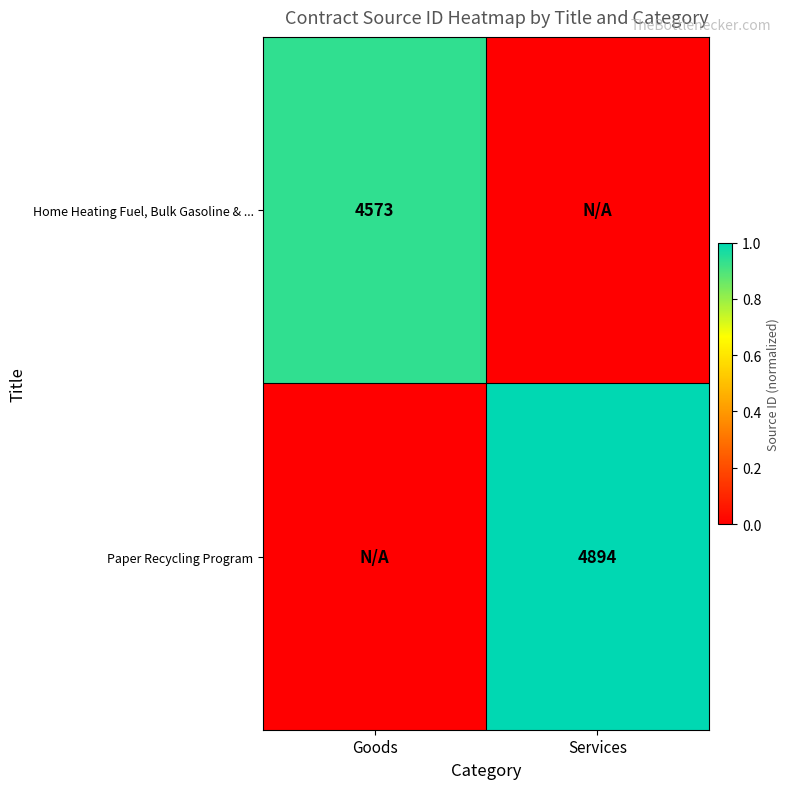

True or false: Home Heating Fuel, Bulk Gasoline & ... has a value of 4573 at Goods.

True